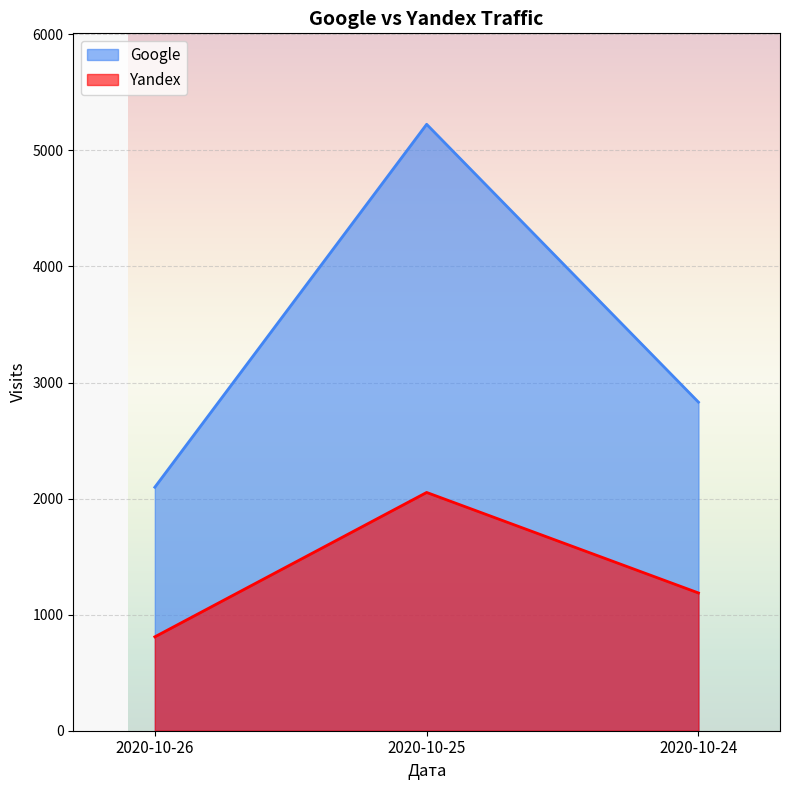

True or false: Google has a value of 3019 at 2020-10-26.

False